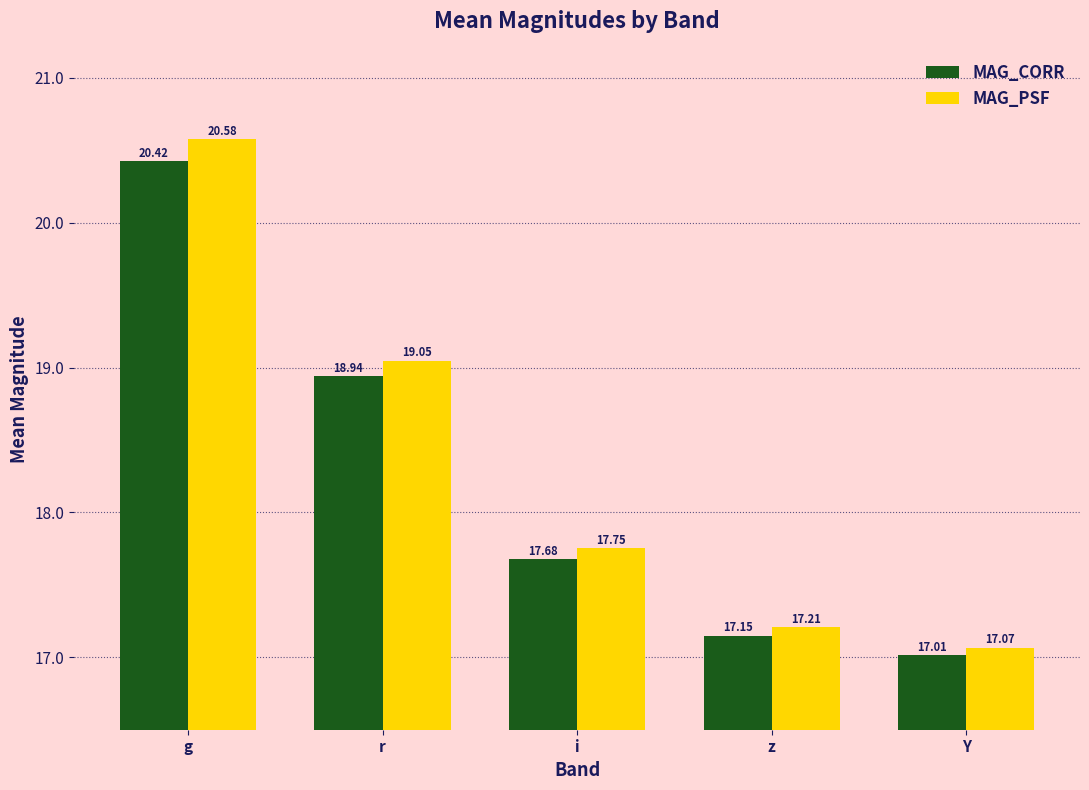

What is the label of the 5th bar from the left?

Y